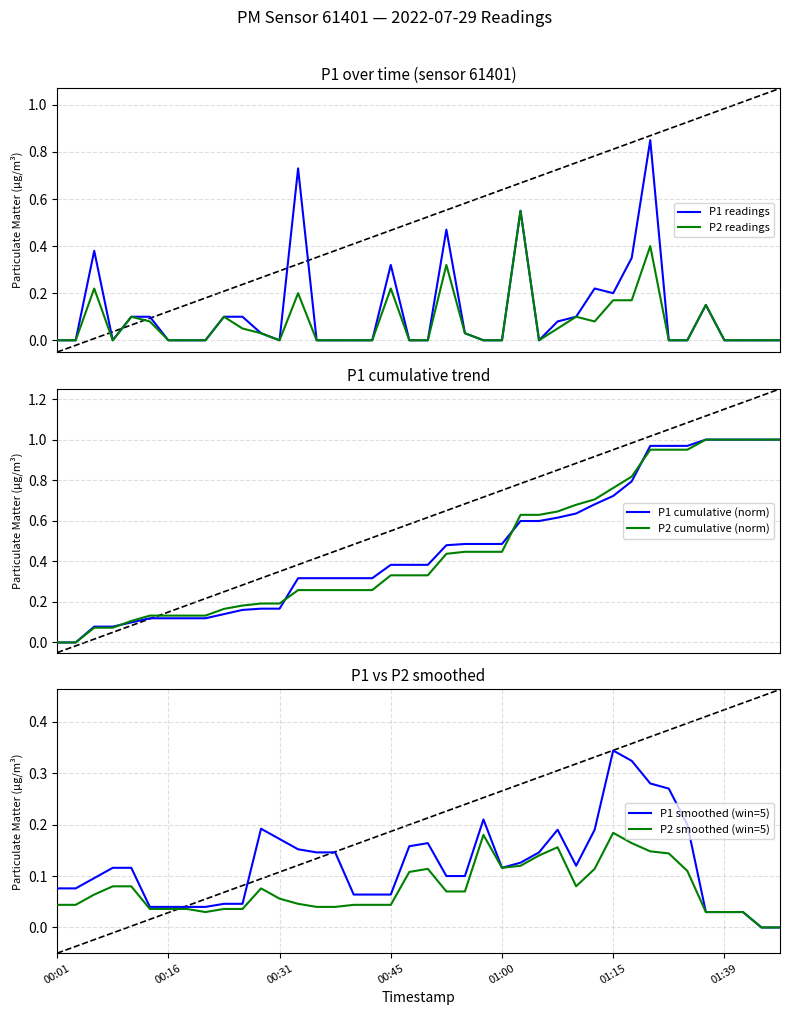

True or false: P2 cumulative (norm) has a value of 0.7 at 28.

True